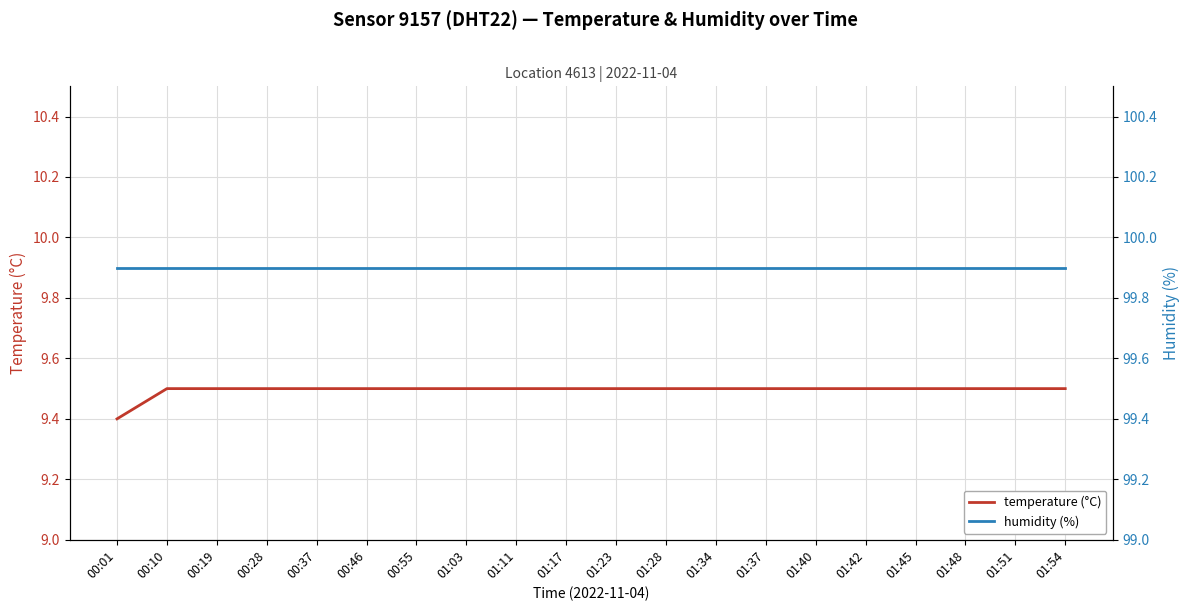

What is the value of the temperature (°C) point at the 13th from the left?

9.5